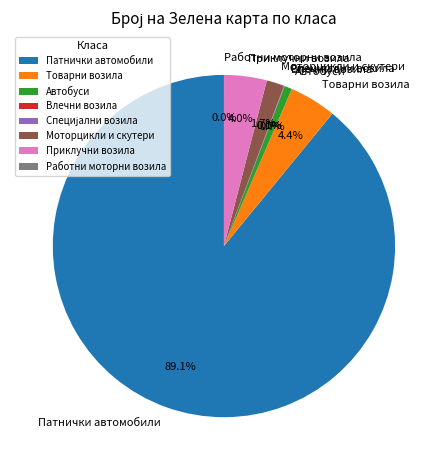

Between Моторцикли и скутери and Патнички автомобили, which is larger?

Патнички автомобили